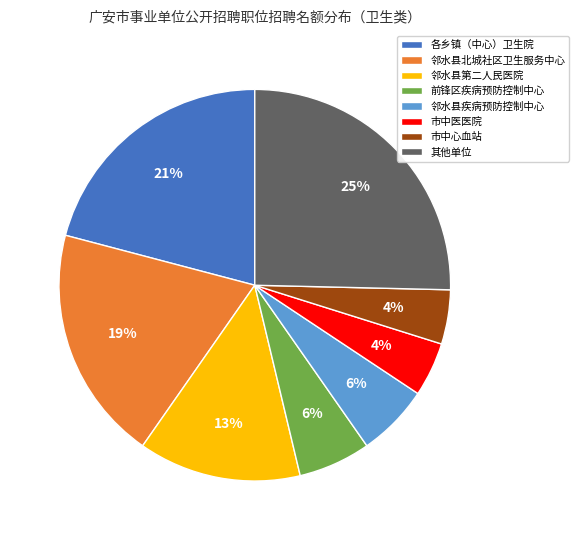

To the nearest percent, what is the difference between the largest and smallest slice percentages?

21%